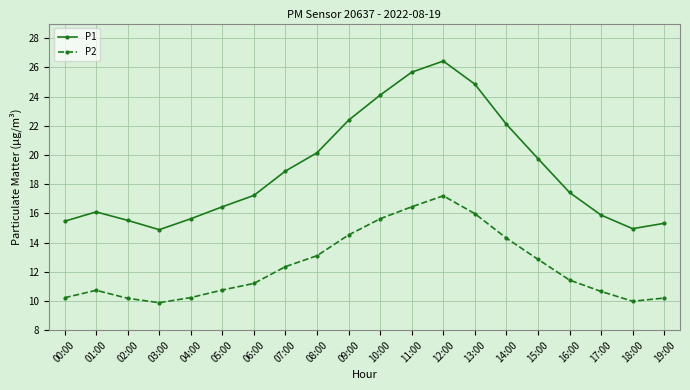

How many interior local peaks does the P1 series have?

2